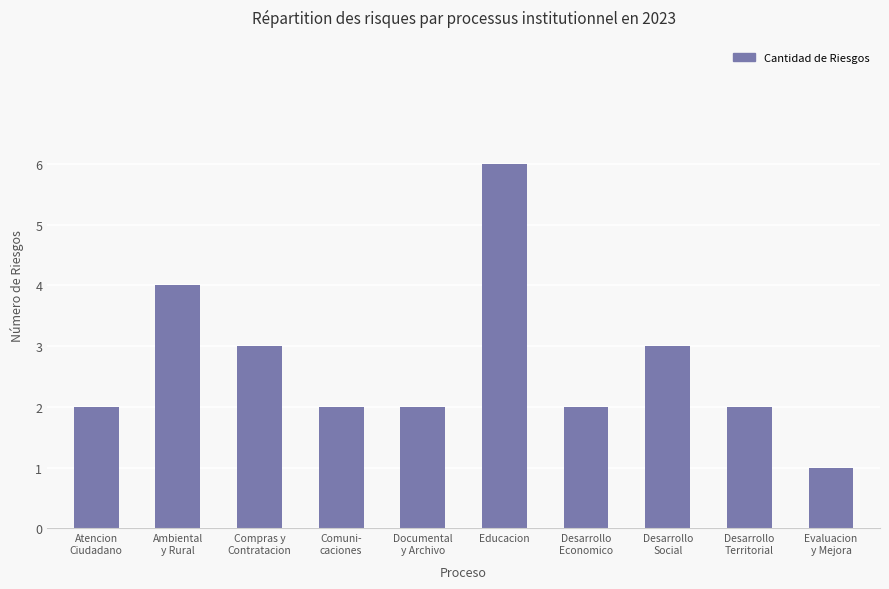

What is the value of the 9th bar from the left?

2